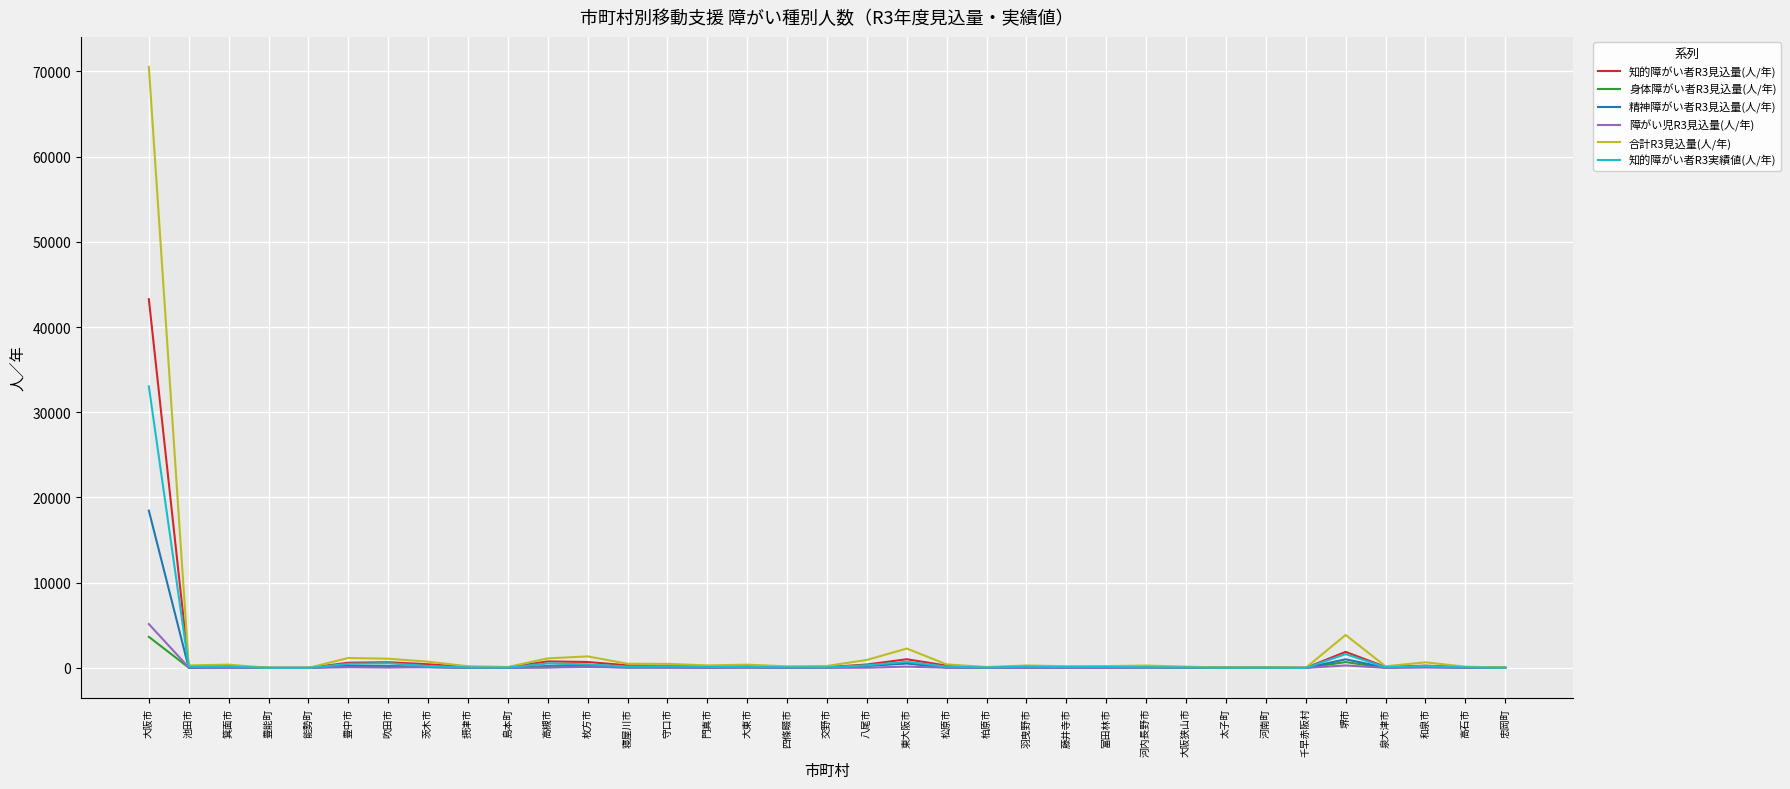

At which label does 知的障がい者R3見込量(人/年) reach its peak?

大阪市